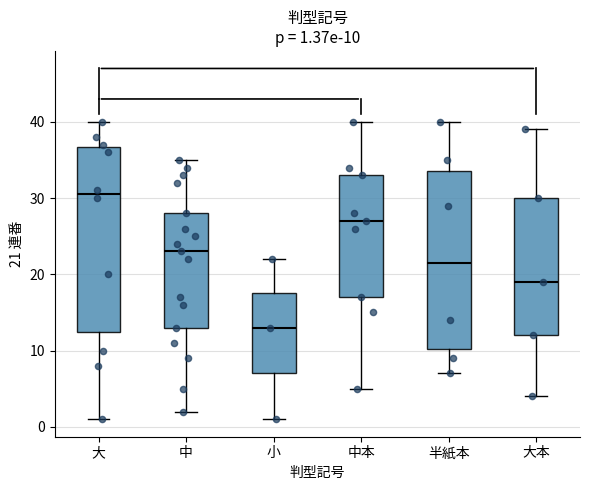

Which box has the lowest median line?

小